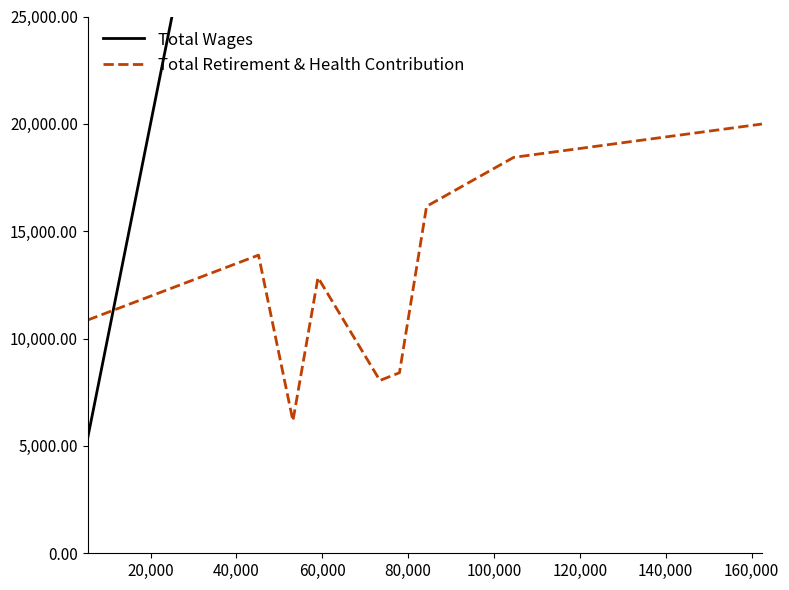

What is the difference between the maximum and minimum values in the Total Wages series?

157055